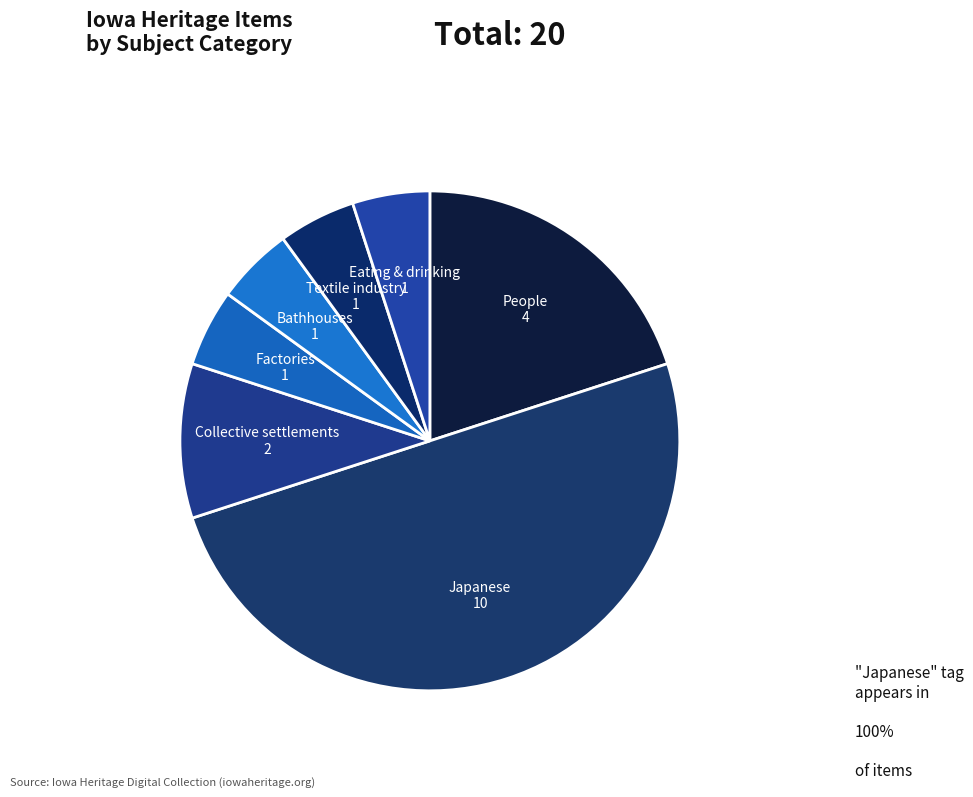

Is the sum of People and Eating & drinking greater than half?

No